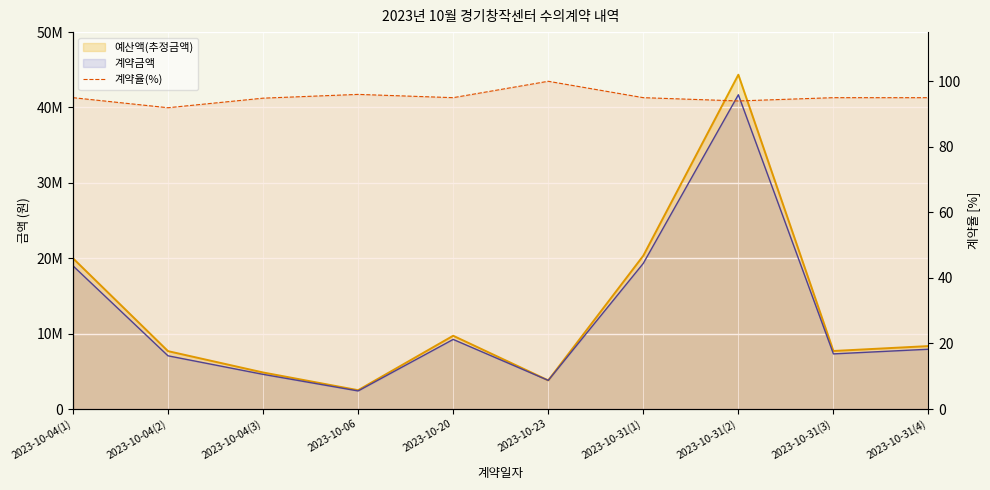

How many lines are shown in the chart?

1